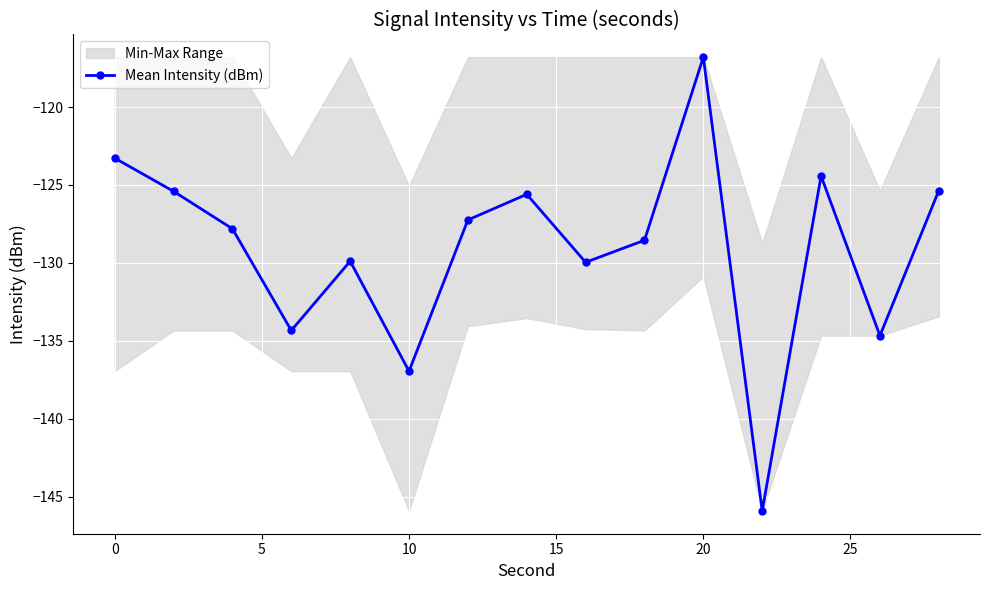

What is the difference between the second highest and second lowest values?

13.7